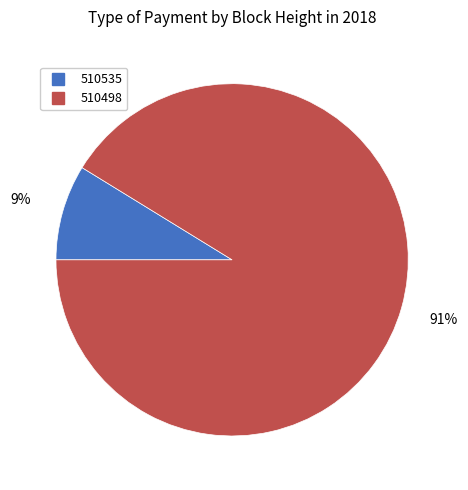

To the nearest percent, what is the difference between the 510498 and 510535 slice percentages?

82%